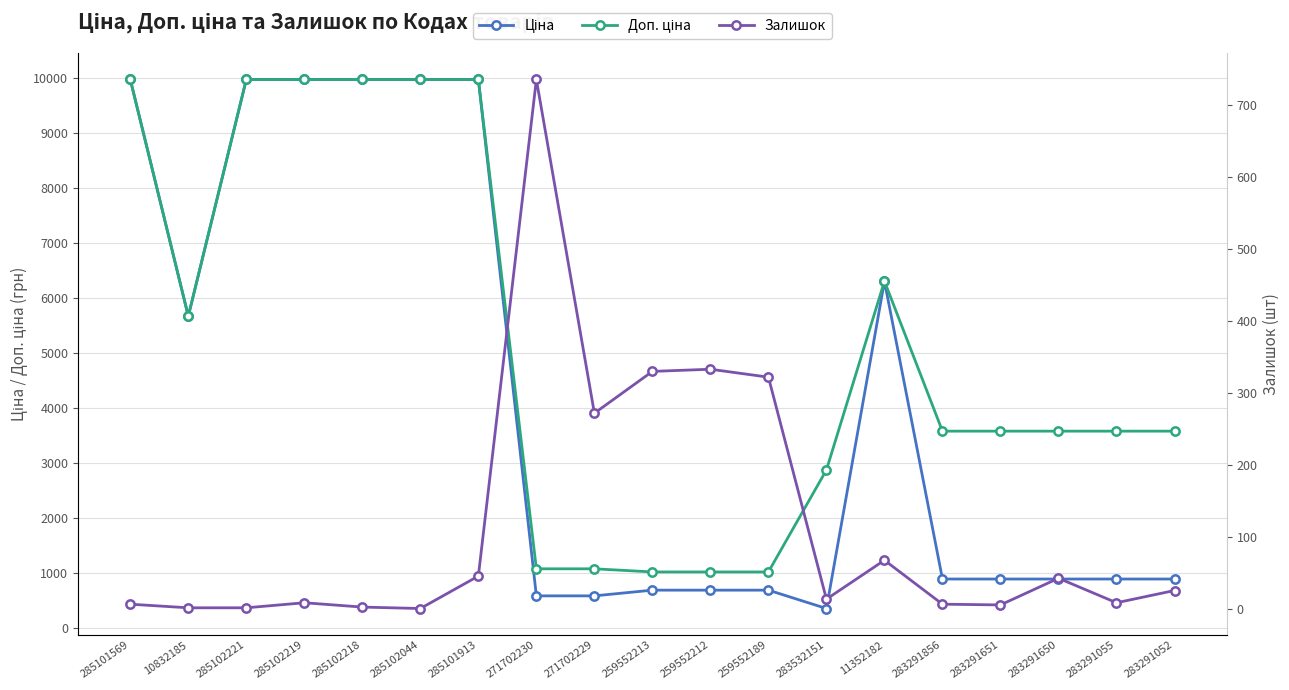

Which category has the lowest value in the Залишок series?

285102044